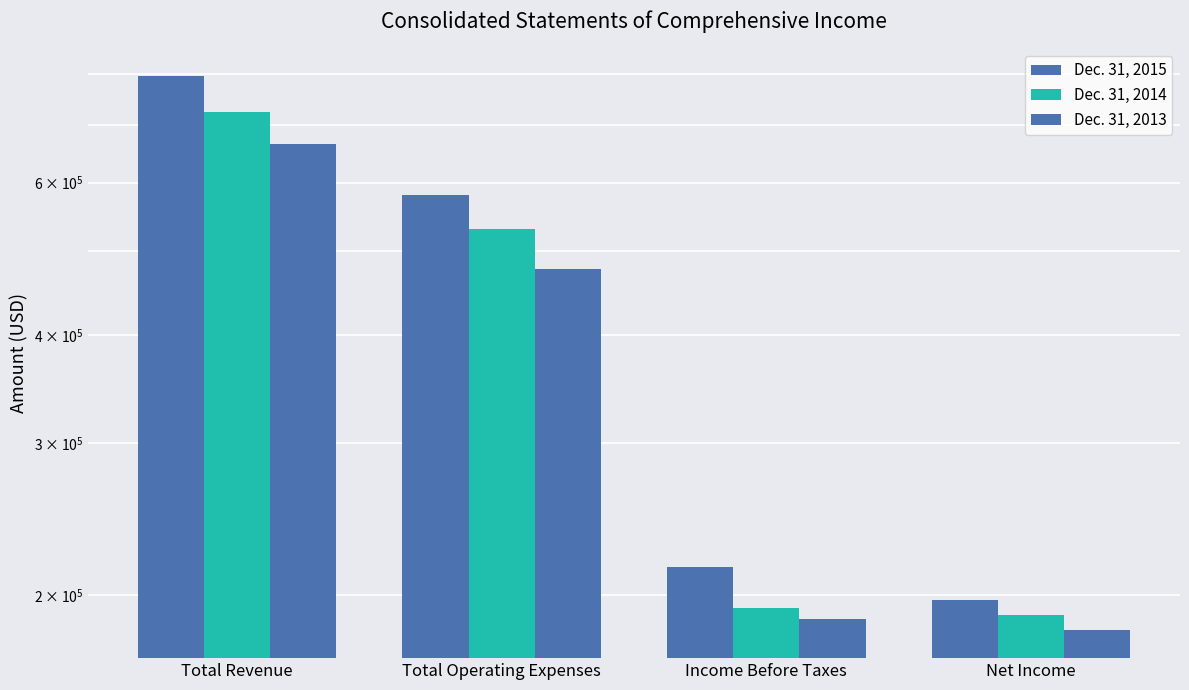

What is the difference between the Dec. 31, 2015 values at Total Revenue and Income Before Taxes?

580284